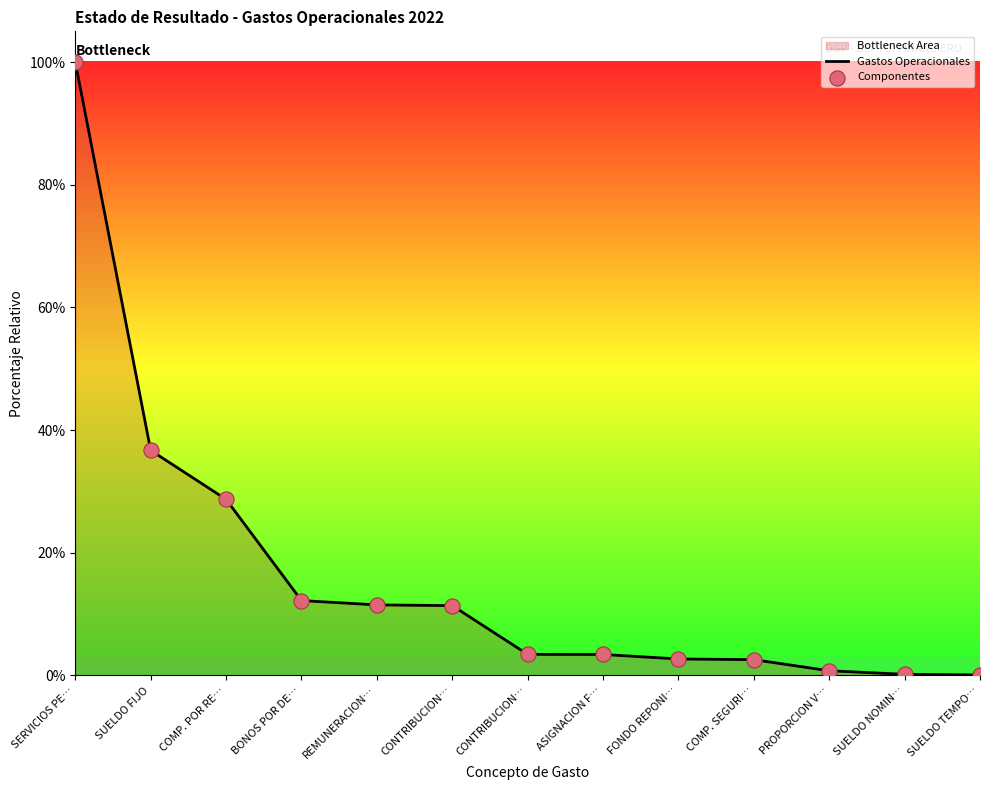

How many lines are shown in the chart?

1